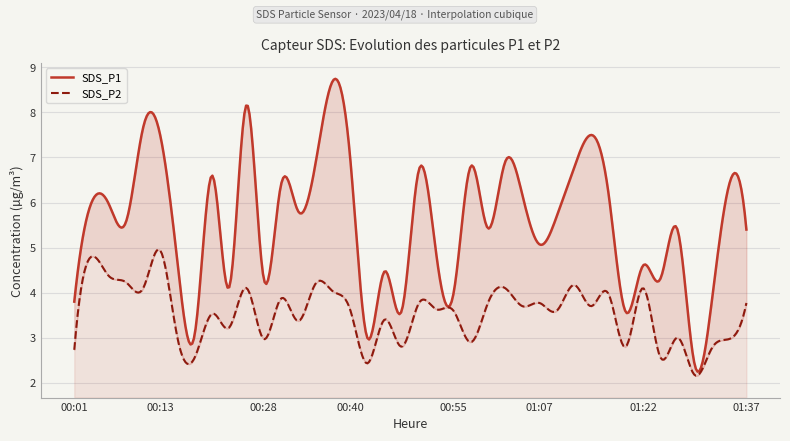

How many data points does each series have?

40